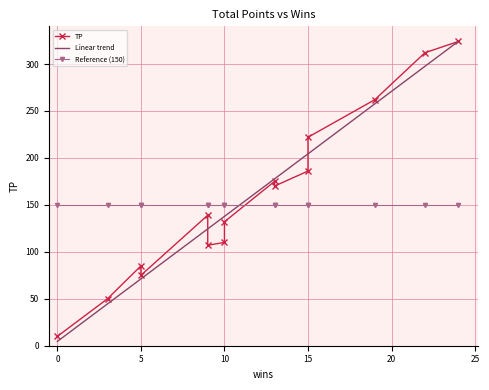

The value of Linear trend at 5 is 33.7. True or false?

False